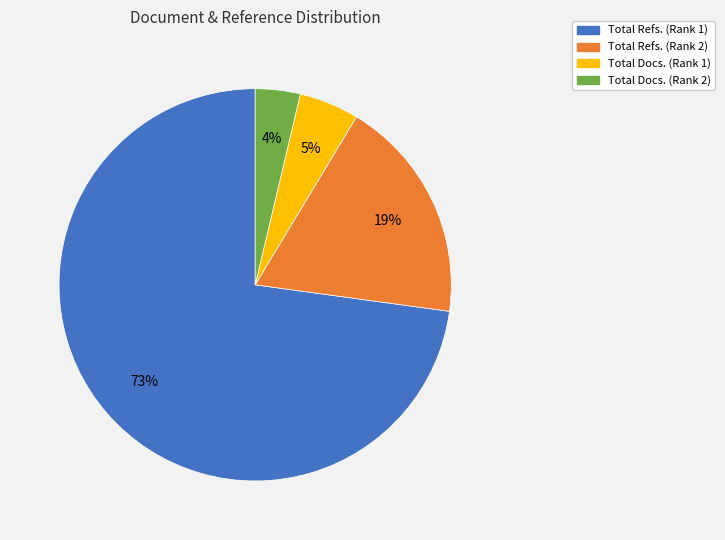

How many segments does this pie chart have?

4